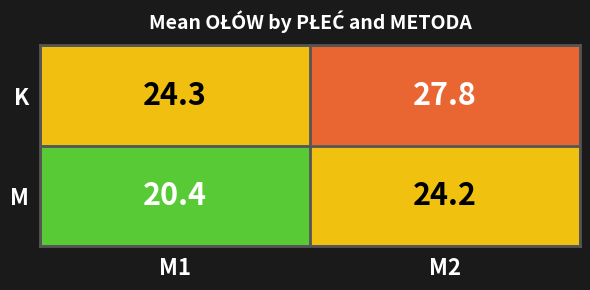

Where is K nearest to the value 26?

M1